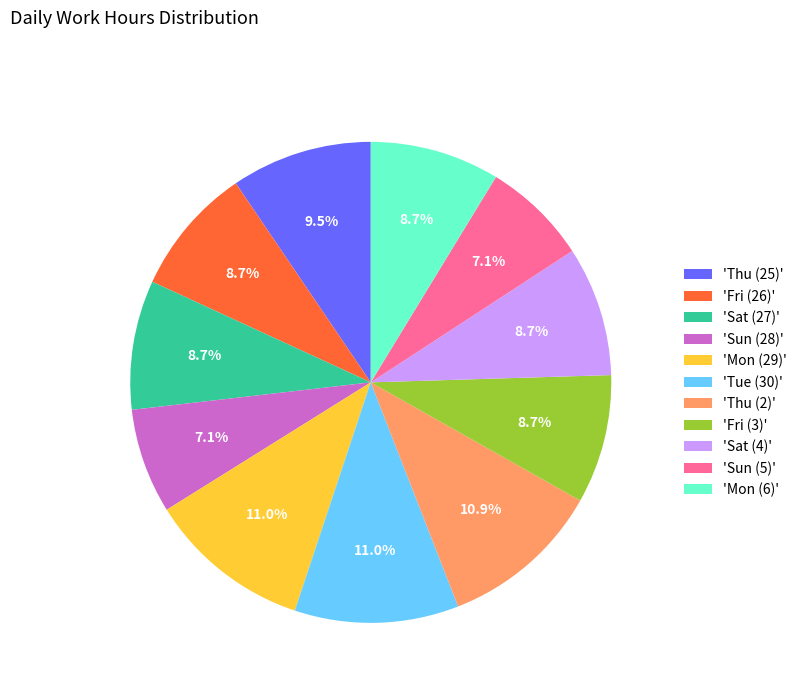

Does any single category account for the majority?

No